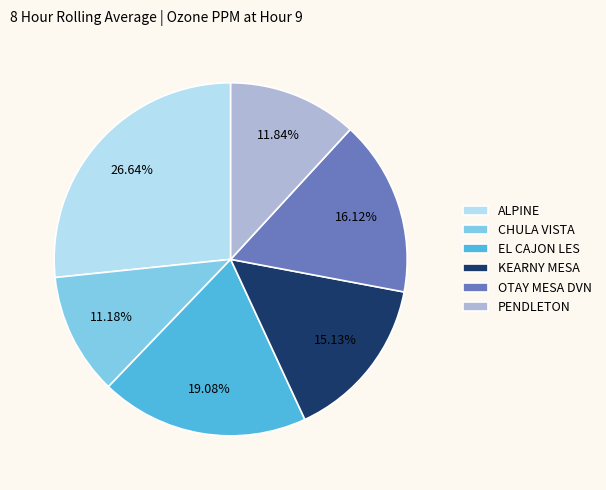

What percentage is the OTAY MESA DVN slice, to the nearest percent?

16%